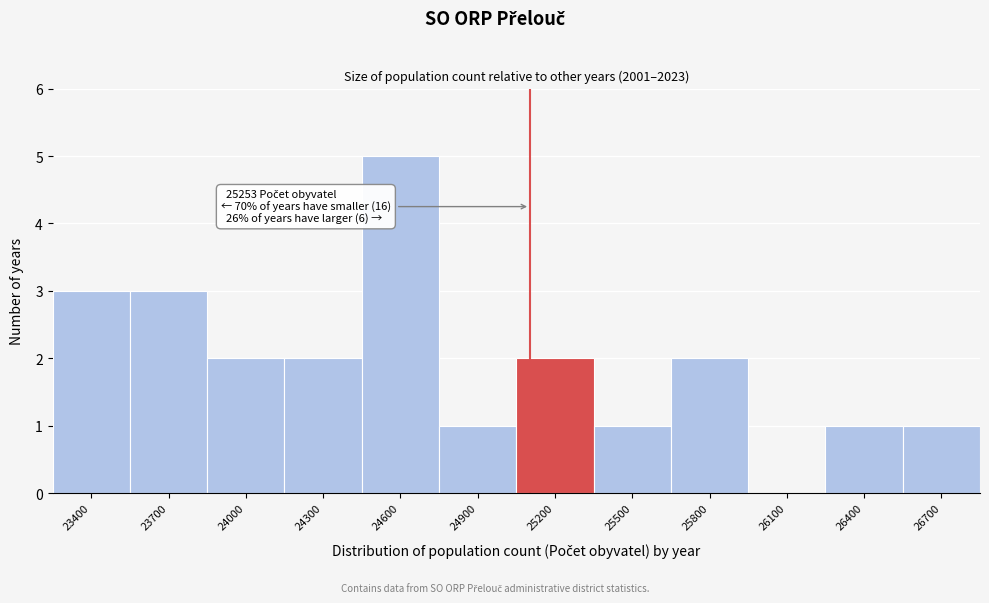

Reading left to right, transcribe all the data shown in this chart.

23400=3	23700=3	24000=2	24300=2	24600=5	24900=1	25200=2	25500=1	25800=2	26100=0	26400=1	26700=1